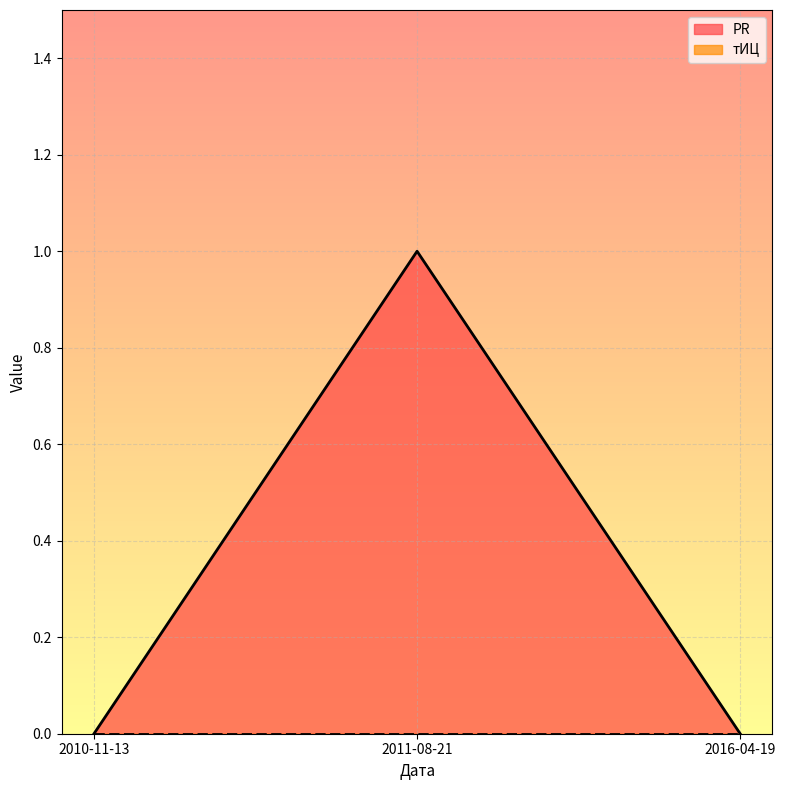

What is the label of the 2nd point from the right?

2011-08-21